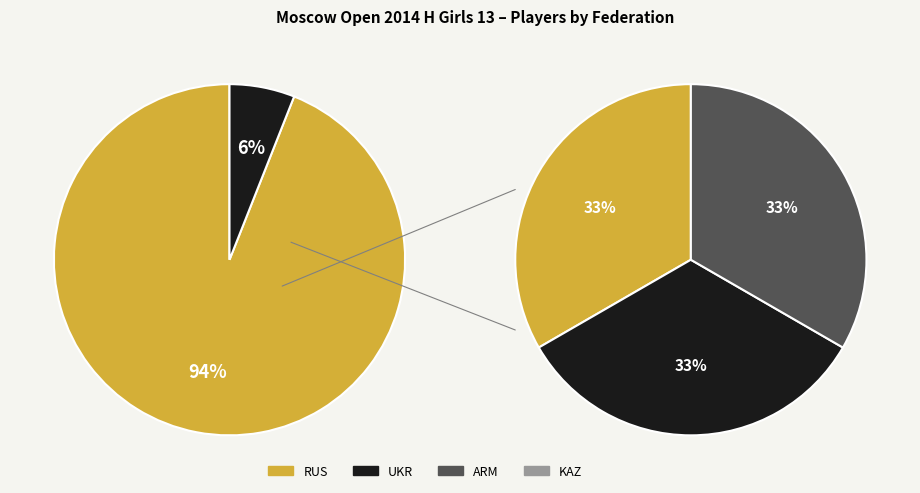

How many slices are in this pie chart?

5